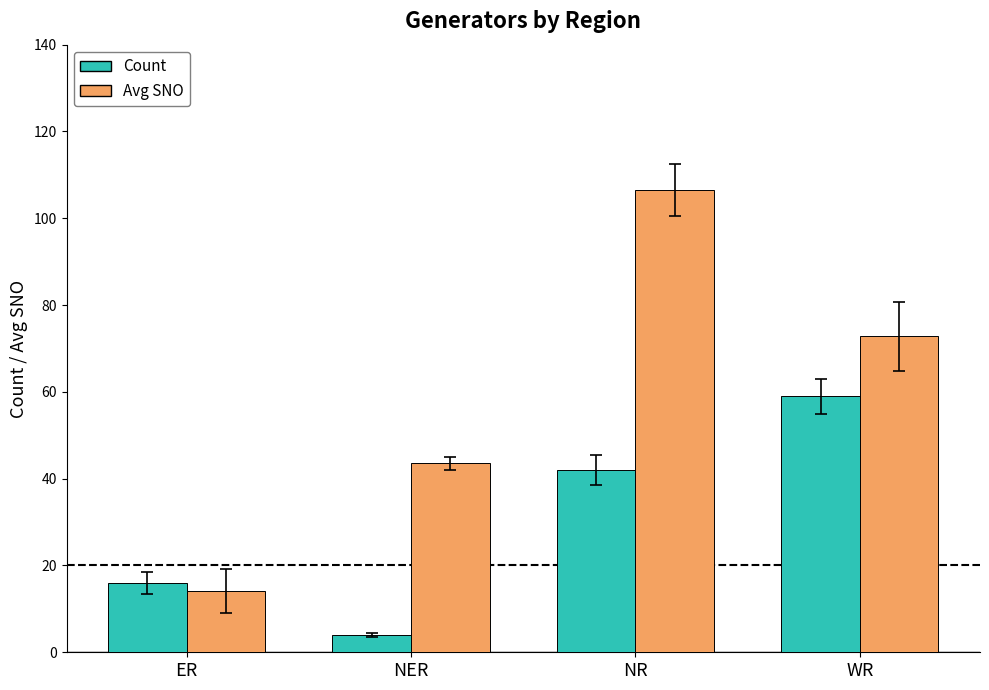

What is the label of the 3rd bar from the right?

NER